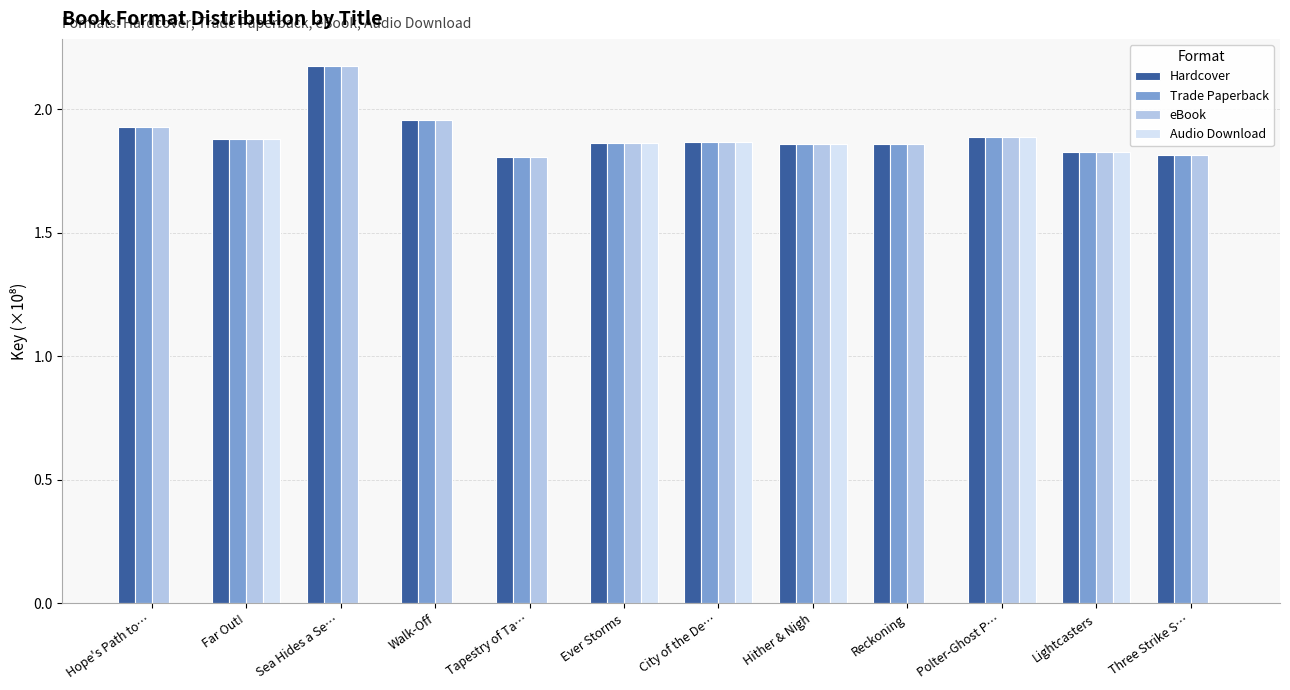

Is it true that eBook equals 3.0 at Ever Storms?

False